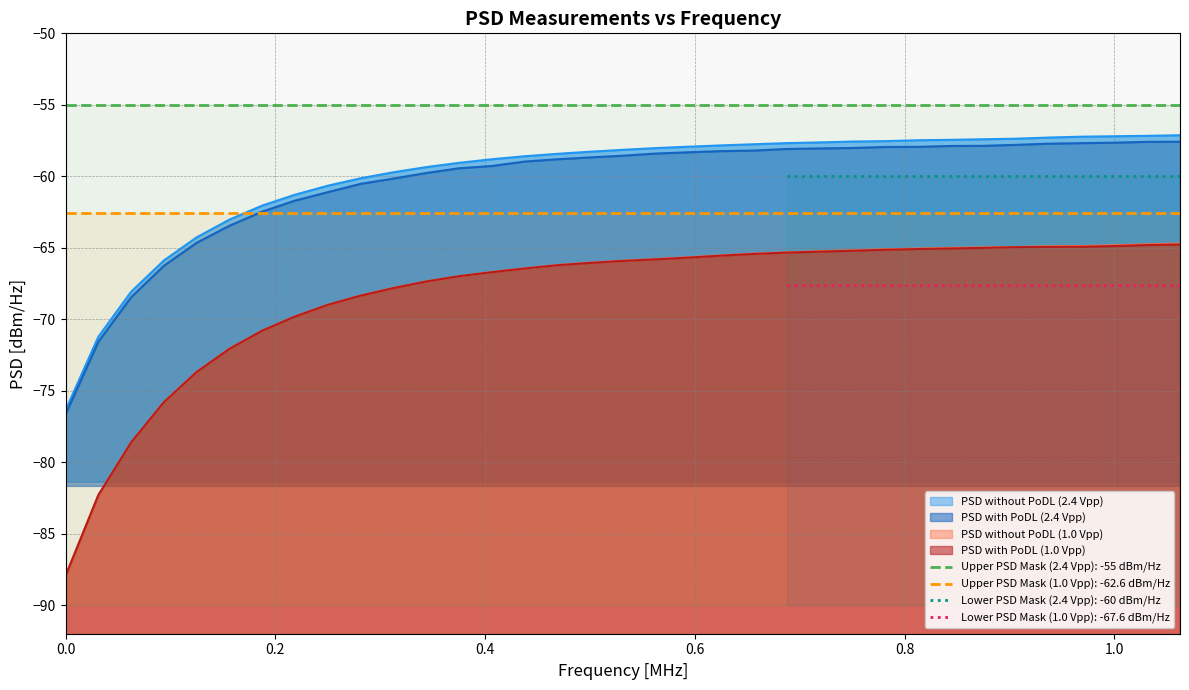

What is the maximum value for PSD without PoDL (2.4 Vpp)?

-57.1